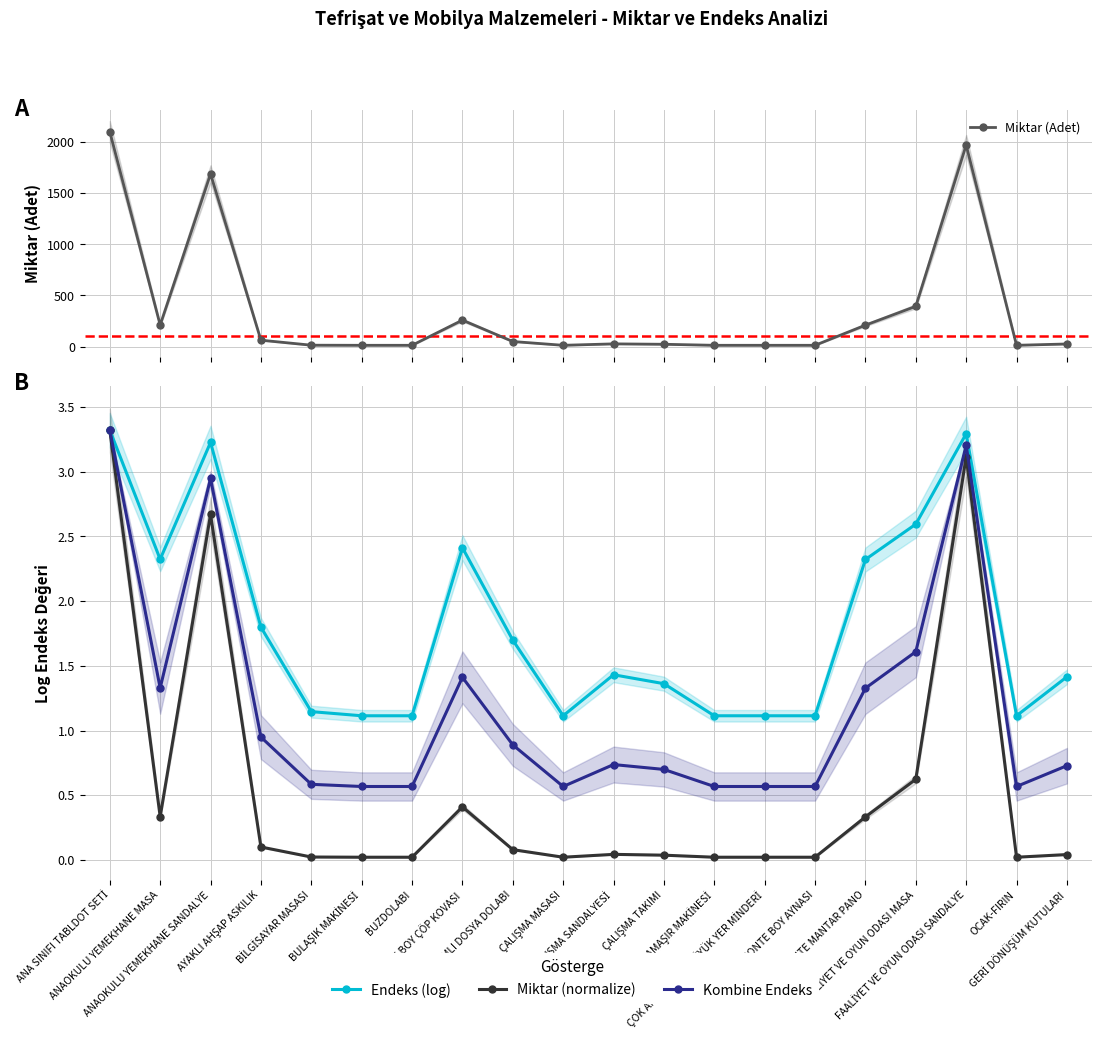

Which series changed the most between ÇOK AMAÇLI ODA BÜYÜK YER MİNDERİ and FAALİYET VE OYUN ODASI MASA?

Miktar (Adet)